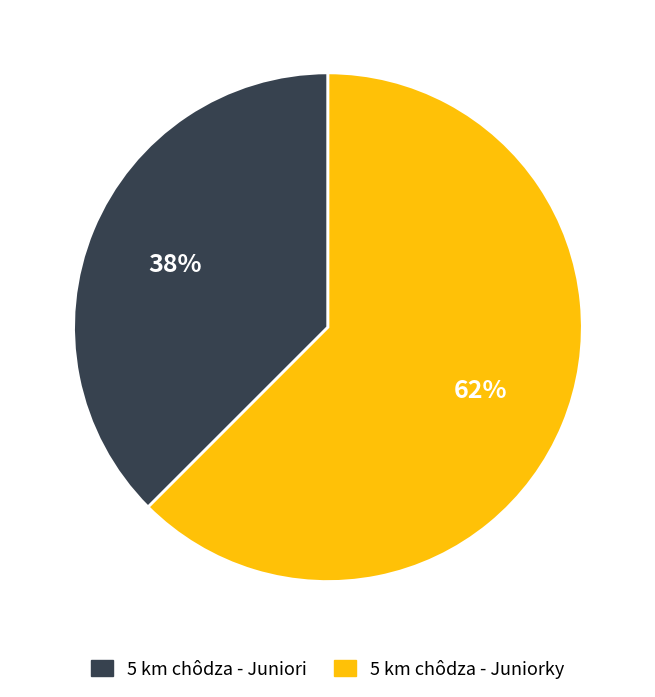

Do 5 km chôdza - Juniori and 5 km chôdza - Juniorky together represent more than half of the pie?

Yes